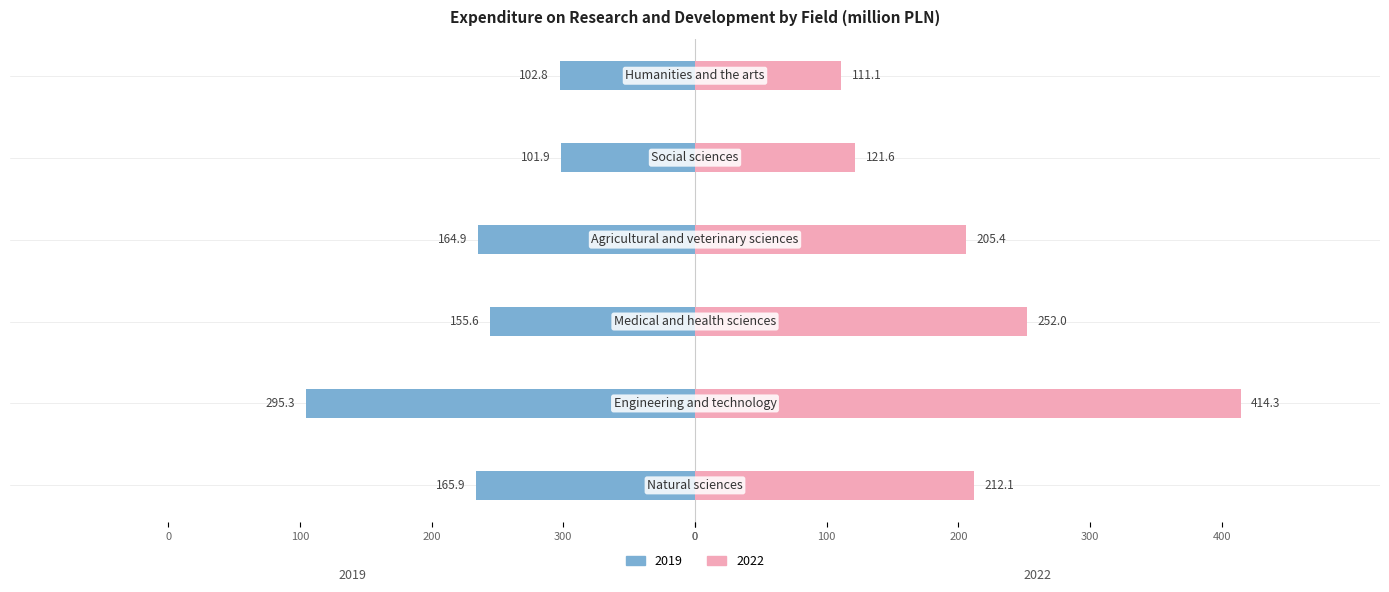

What is the label of the 5th bar from the left?

Social sciences